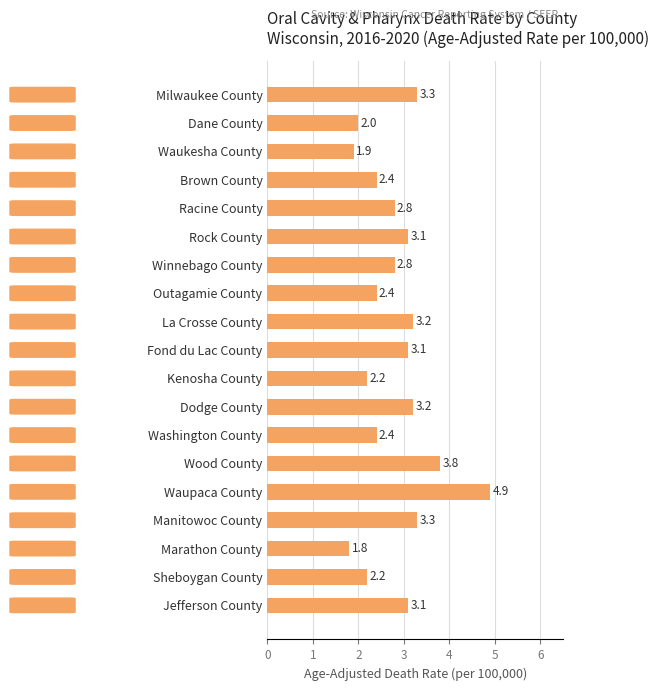

What is the label of the 18th bar from the top?

Sheboygan County